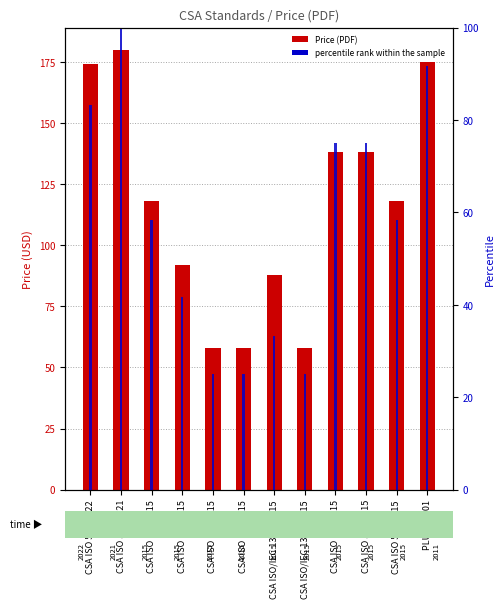

List the series in order of their overall mean, lowest first.

percentile rank within the sample, Price (PDF)